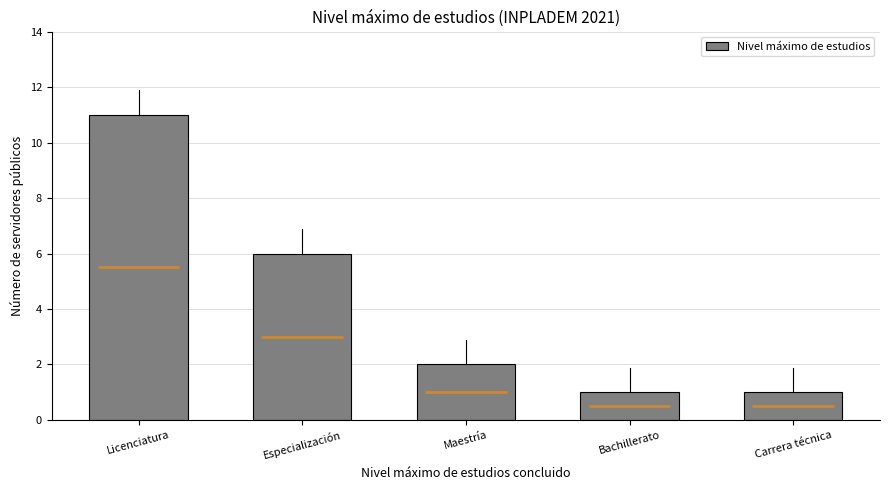

What is the difference between the second highest and minimum values?

5